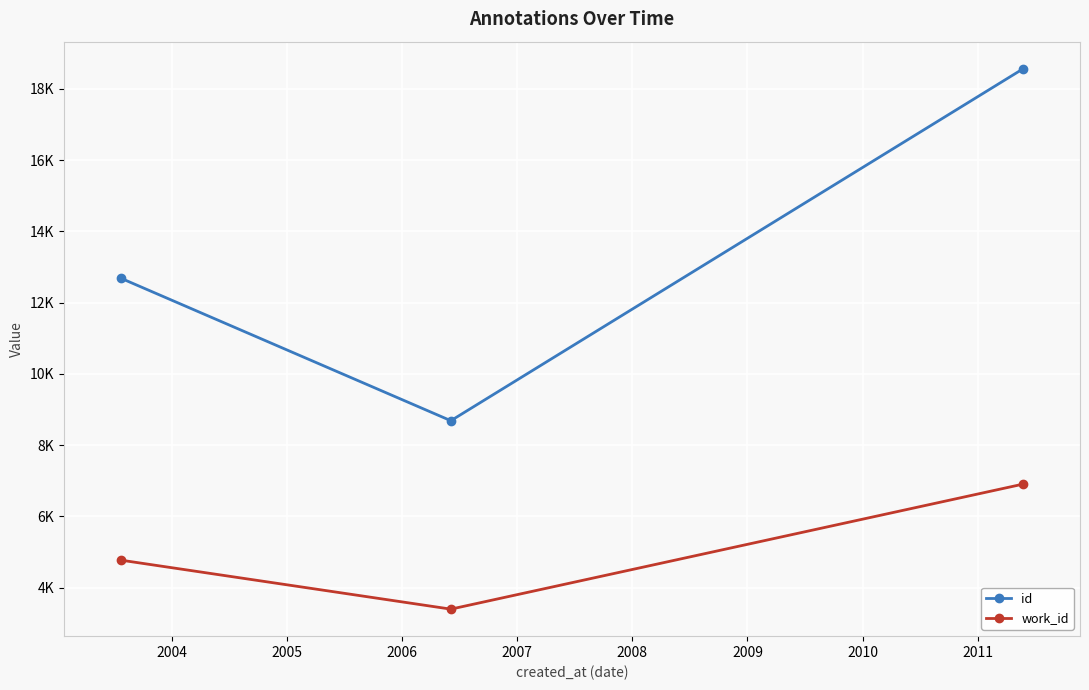

Rank the series by their average value, from highest to lowest.

id, work_id